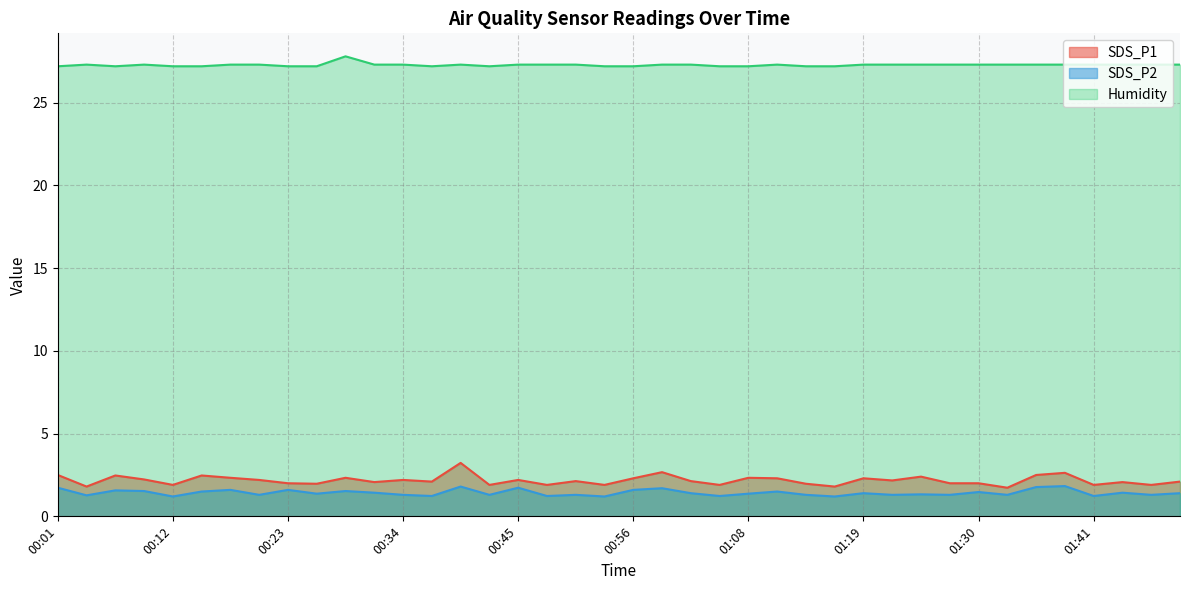

True or false: SDS_P2 and Humidity cross at least once.

False